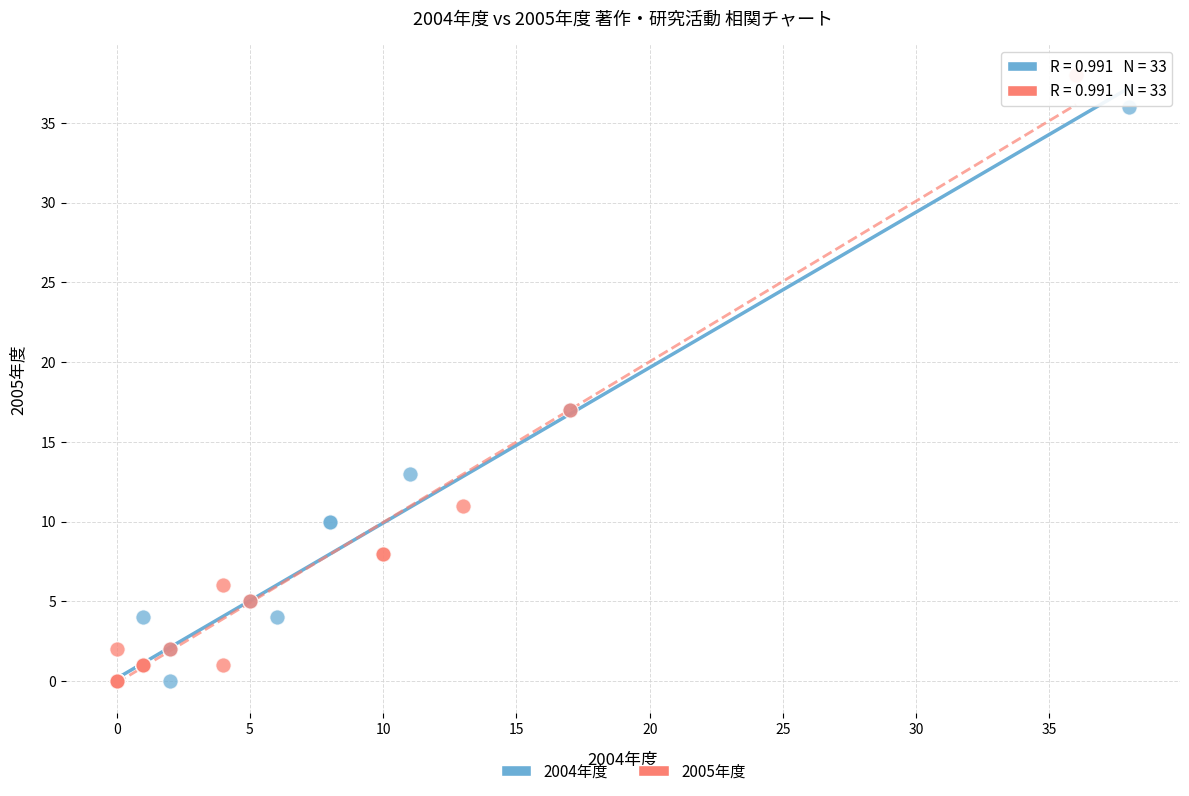

What are all the series names shown in the legend?

2004年度, 2005年度